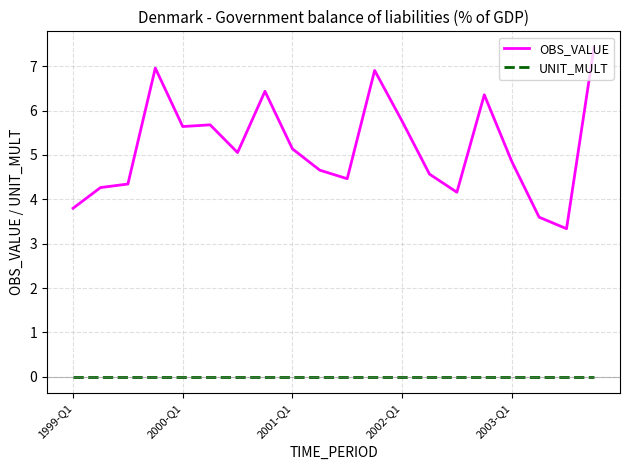

List the series in order of their peak value, lowest first.

UNIT_MULT, OBS_VALUE